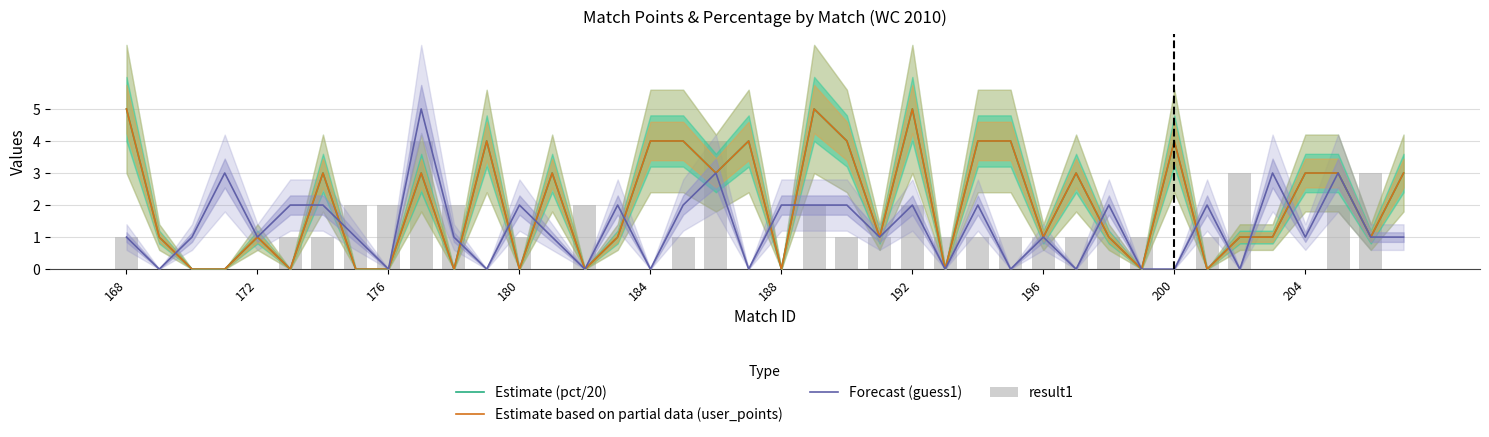

What is the average value of the Forecast (guess1) series?

1